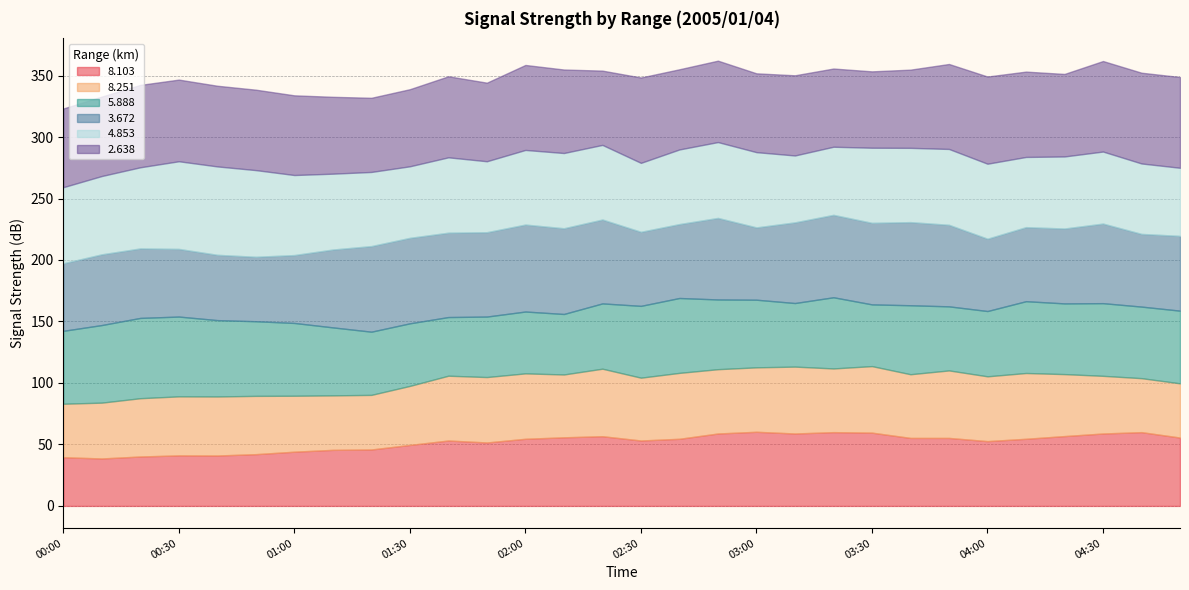

At which label does   3.672 first exceed 63?

01:10